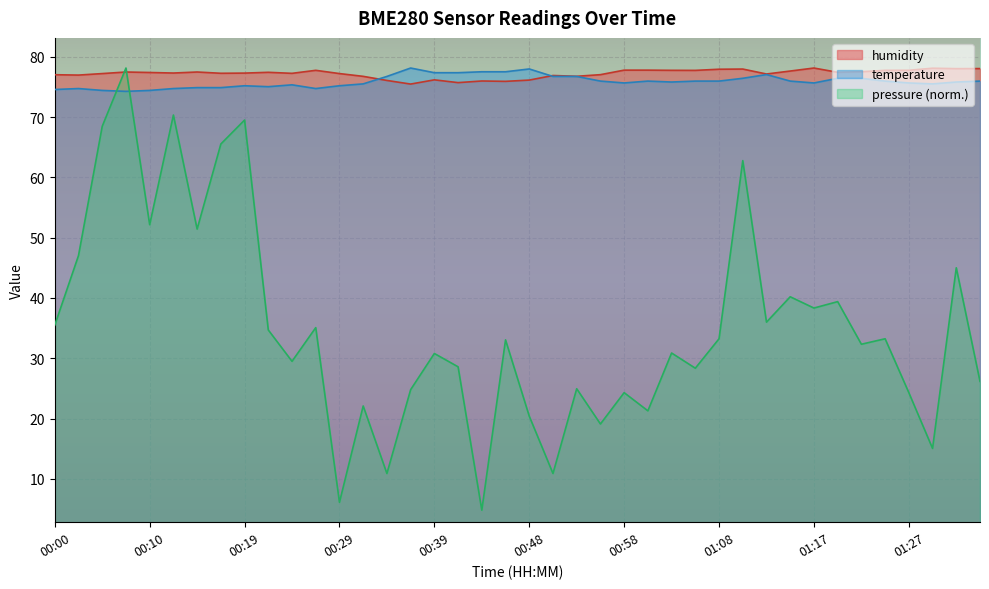

What are all the series names shown in the legend?

humidity, temperature, pressure (norm.)